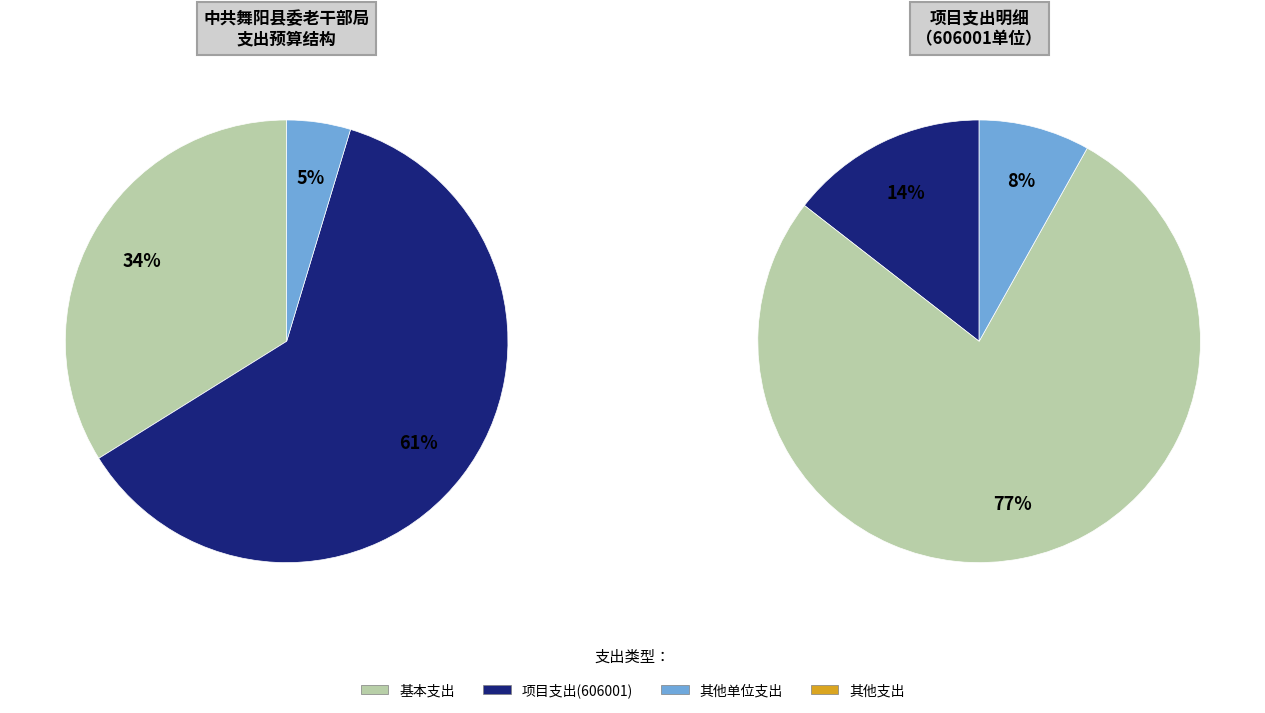

How many slices are in this pie chart?

6